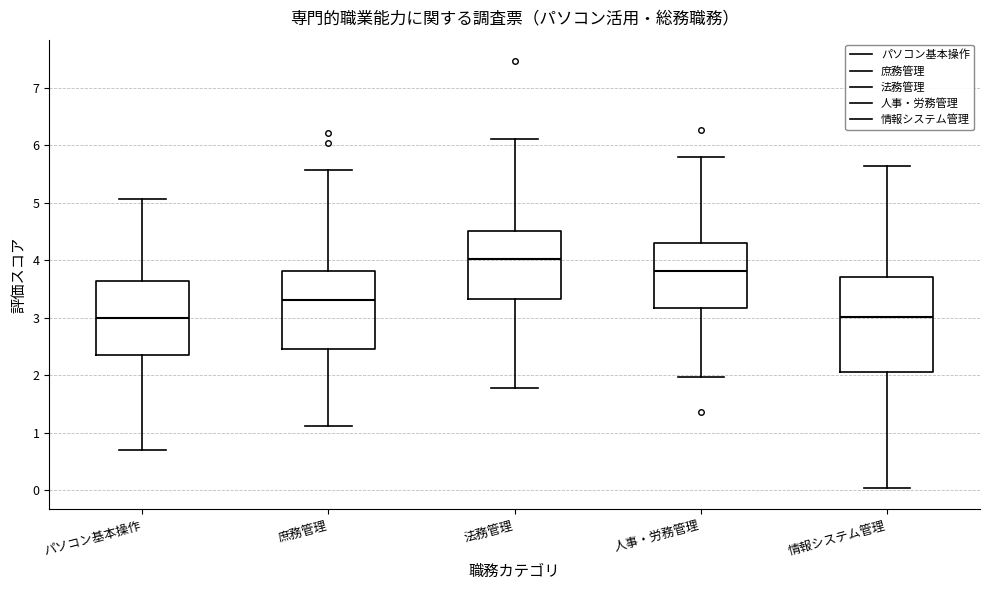

Where does the median line of the box for 情報システム管理 sit on the y-axis? The values are not printed on the chart, so give them approximately, as read against the axis.

3.0